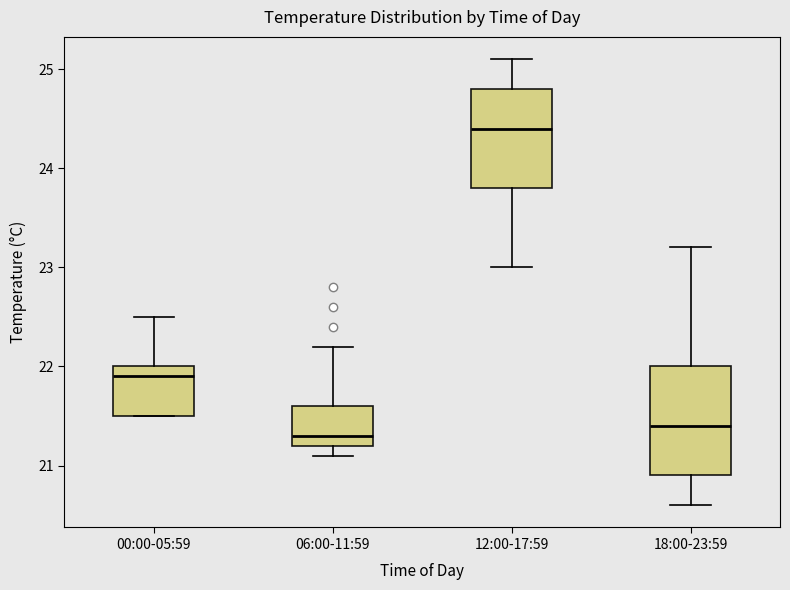

Reading left to right, read every box against the y-axis: the position of its median line, the range the box covers, and the ends of its whiskers. The values are not printed on the chart, so give them approximately, as read against the axis.

00:00-05:59: median 21.9, box 21.5 to 22.0, whiskers 21.5 to 22.5
06:00-11:59: median 21.3, box 21.2 to 21.6, whiskers 21.1 to 22.2
12:00-17:59: median 24.4, box 23.8 to 24.8, whiskers 23.0 to 25.1
18:00-23:59: median 21.4, box 20.9 to 22.0, whiskers 20.6 to 23.2